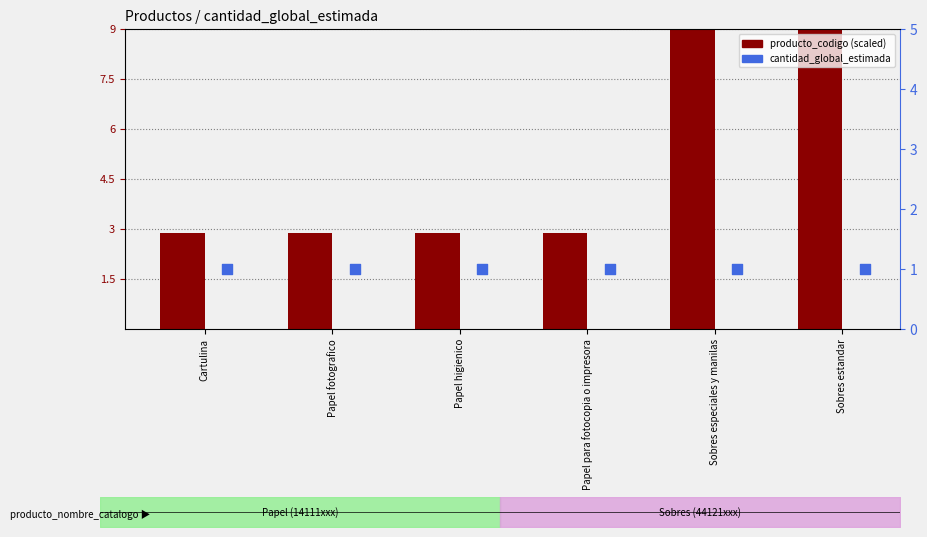

At which category is the sum across all series the highest?

Sobres estandar